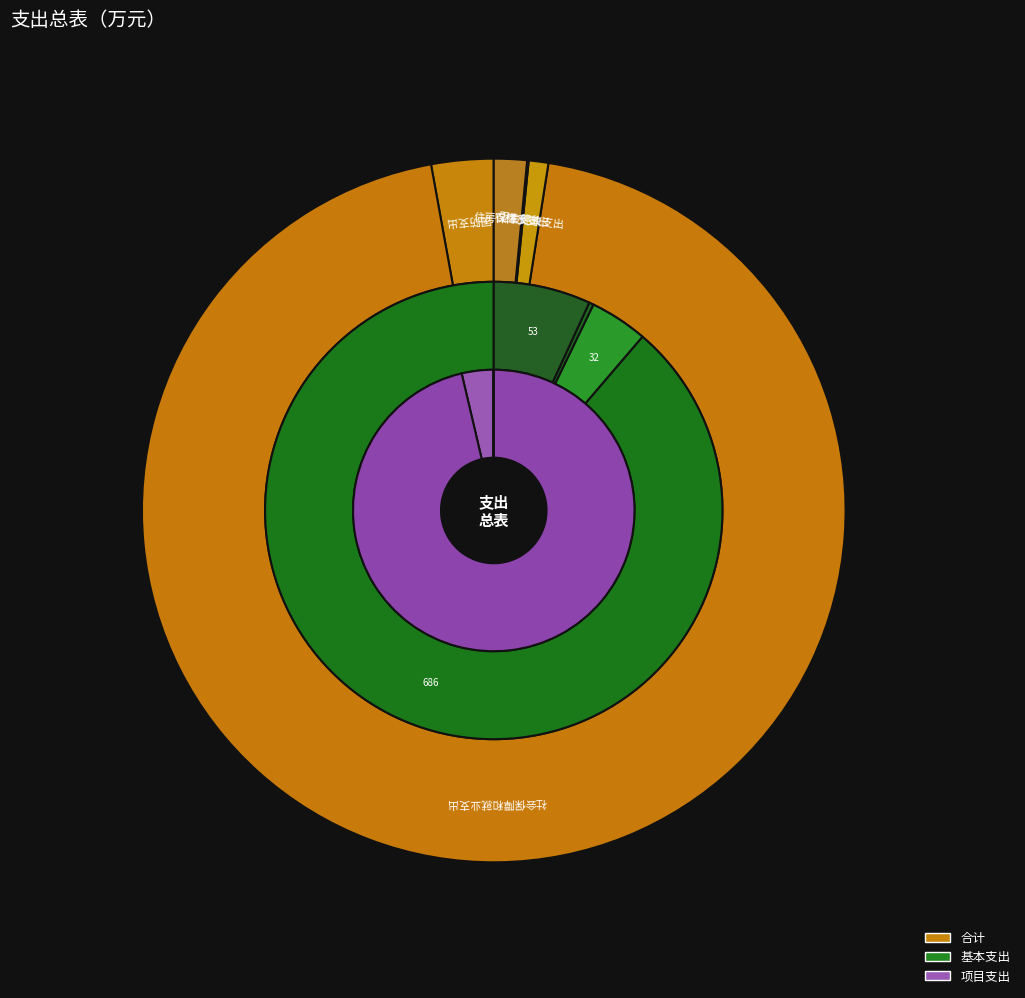

Is there a majority slice in this chart?

Yes